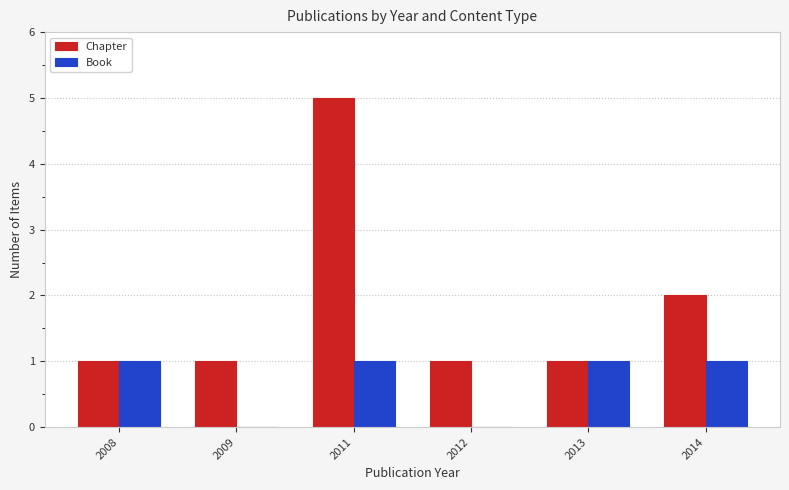

What is the maximum value shown in the chart?

5